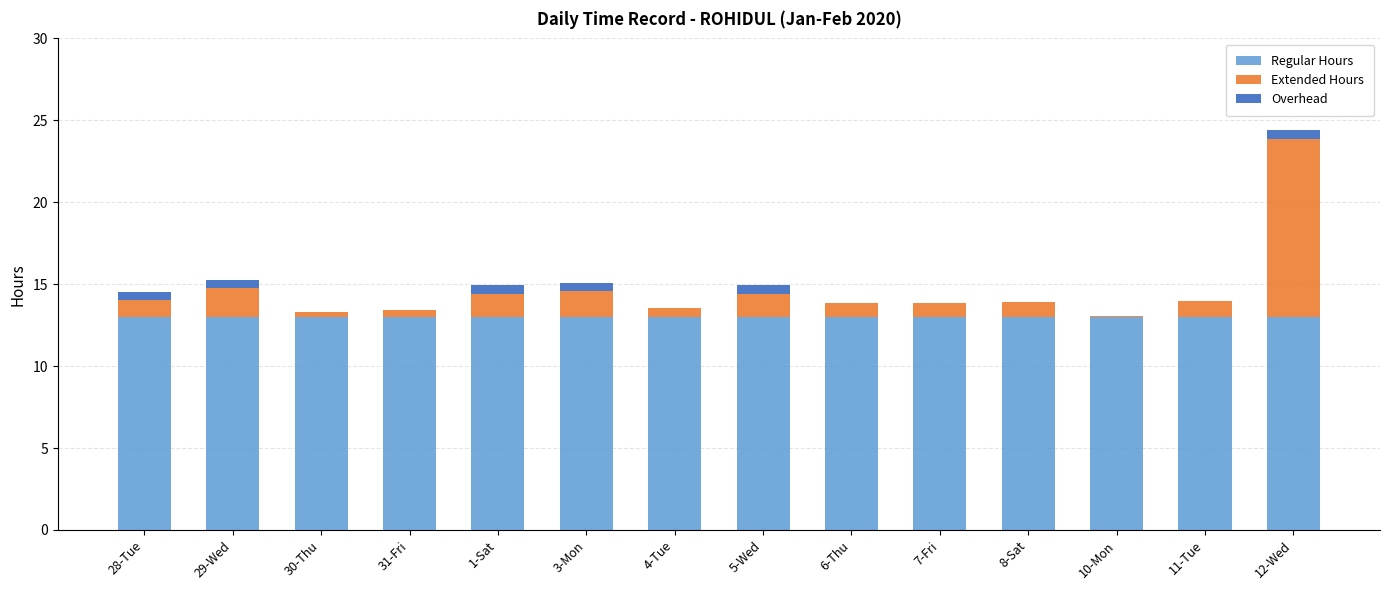

Is it true that Regular Hours equals 13.0 at 11-Tue?

True